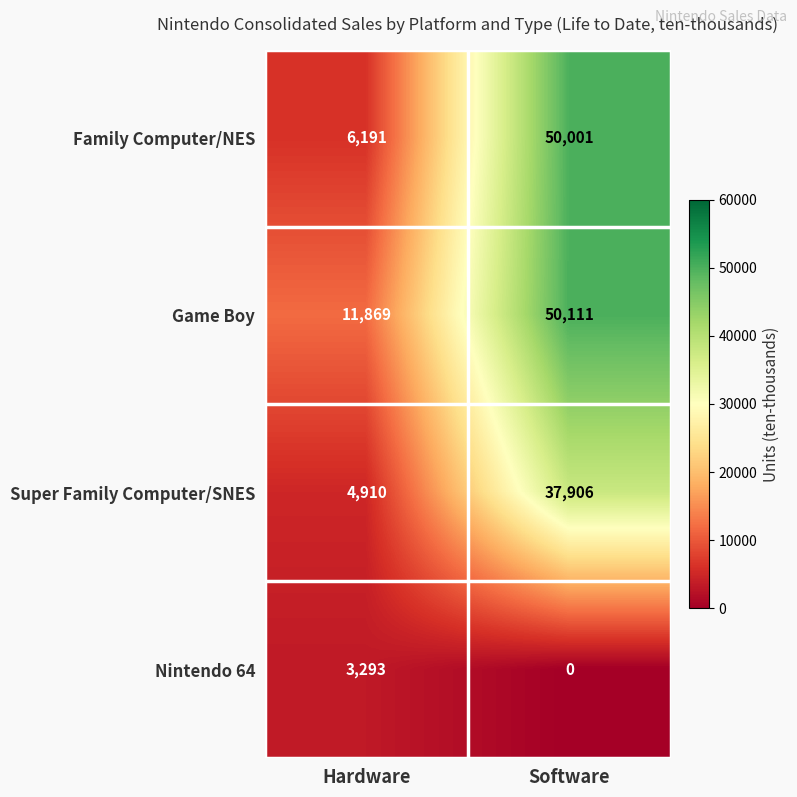

What is the difference between the maximum and minimum values in the Super Family Computer/SNES series?

32996